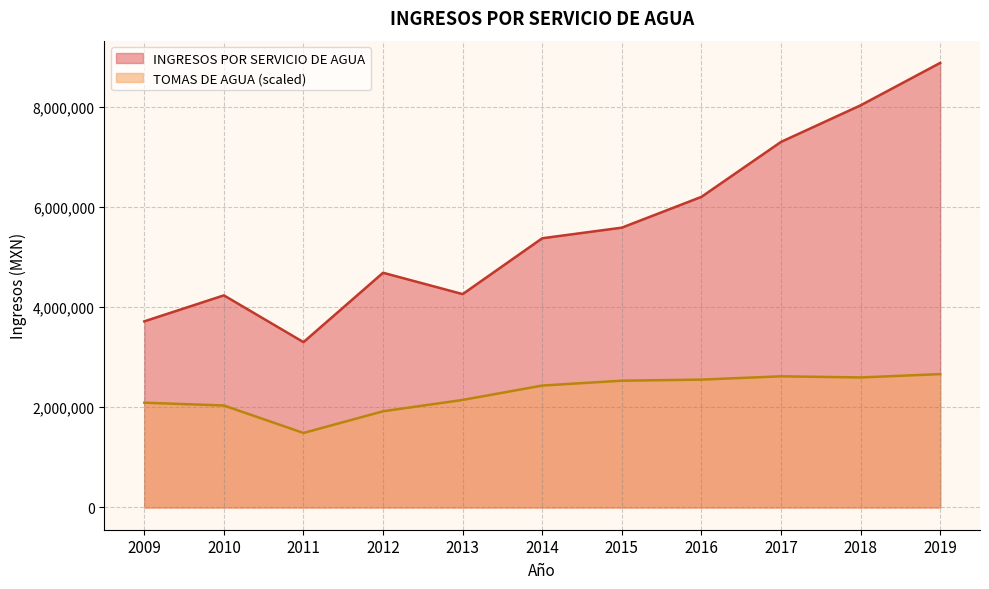

How many data points does each series have?

11